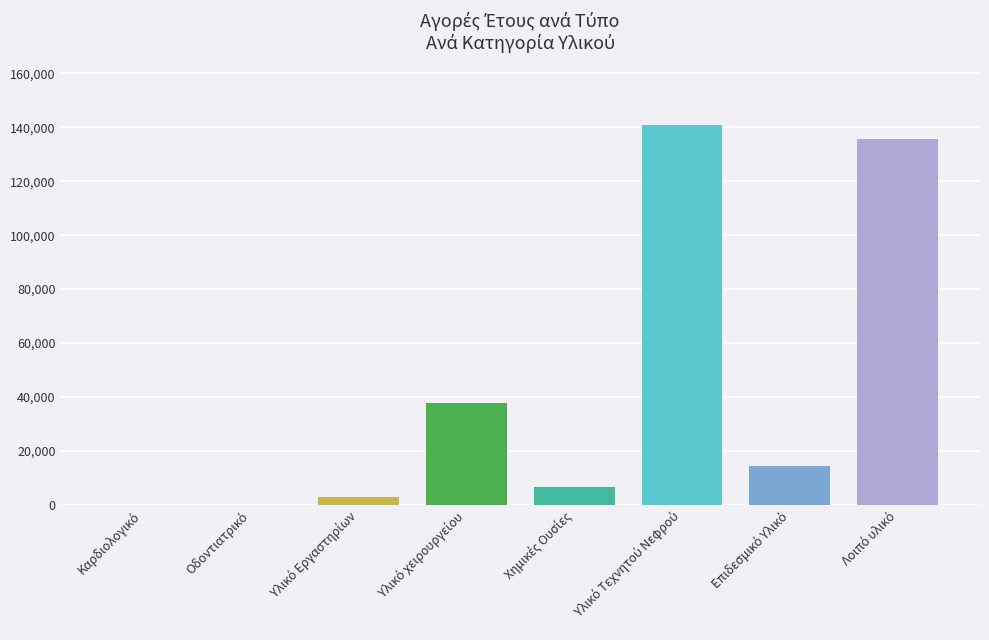

Are the bars horizontal?

No